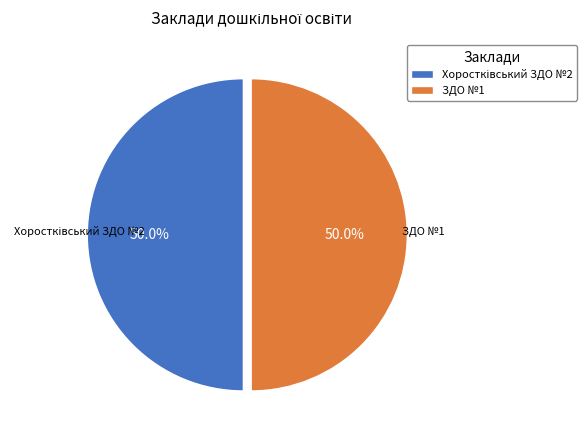

What percentage is NOT represented by ЗДО №1?

50.0%